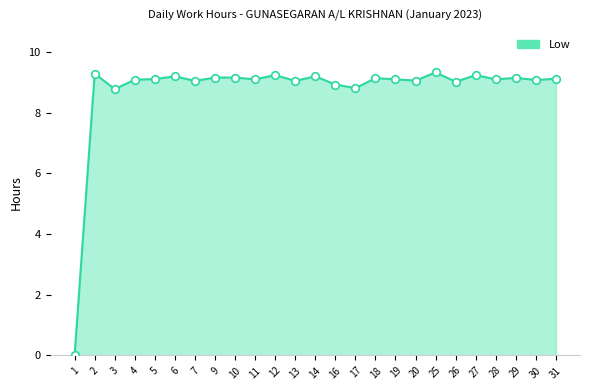

What is the ratio of the value at 16 to the value at 20?

1.0